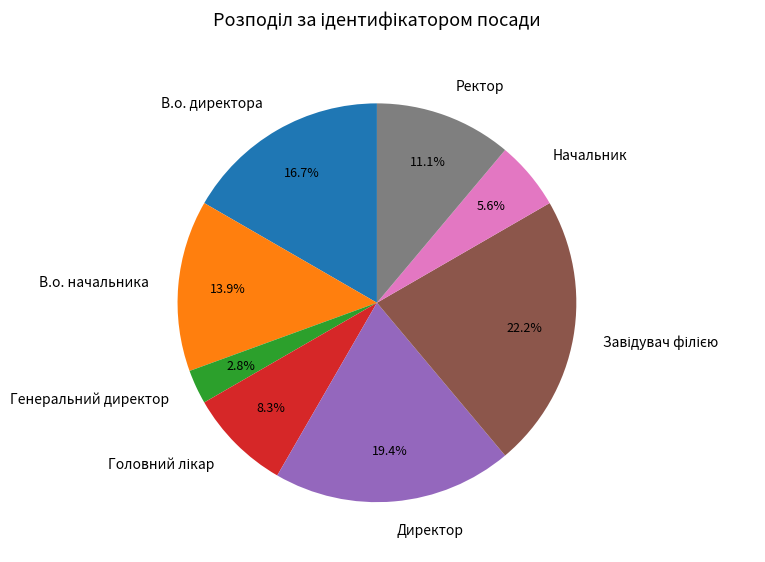

Which slice is the smallest?

Генеральний директор